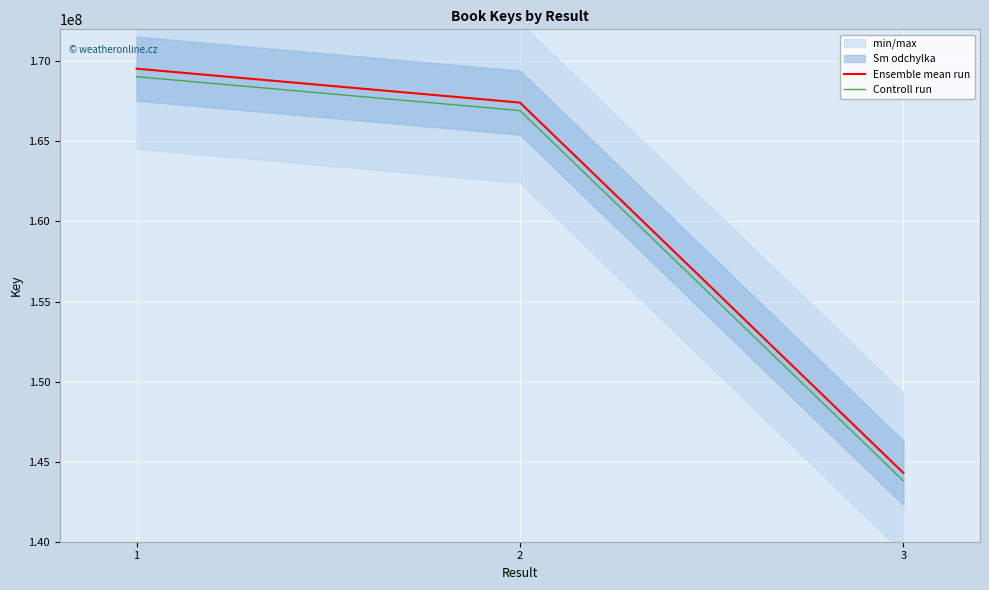

What is the value of the Controll run point at the 1st from the left?

169042316